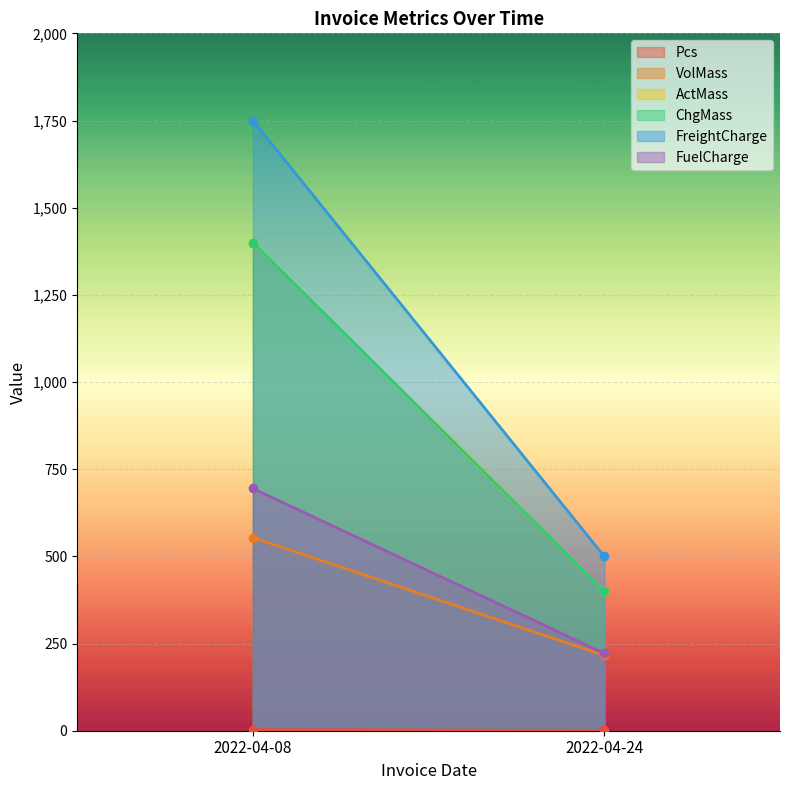

At which label does ChgMass reach its minimum?

2022-04-24